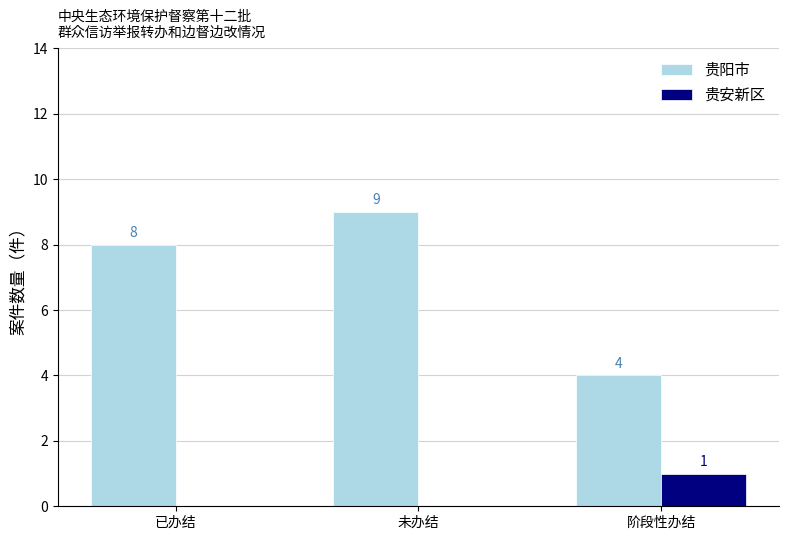

Reading right to left, extract all data points from this chart.

贵阳市: 4	9	8
贵安新区: 1	0	0